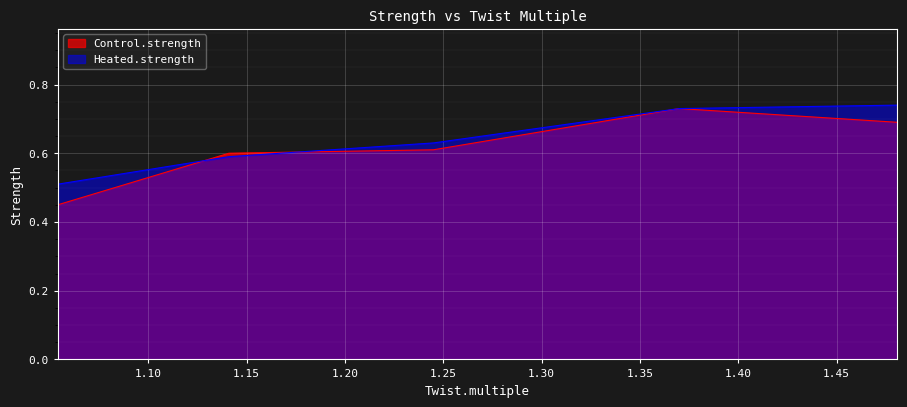

What is the difference between the Heated.strength values at 1.141 and 1.37?

0.1